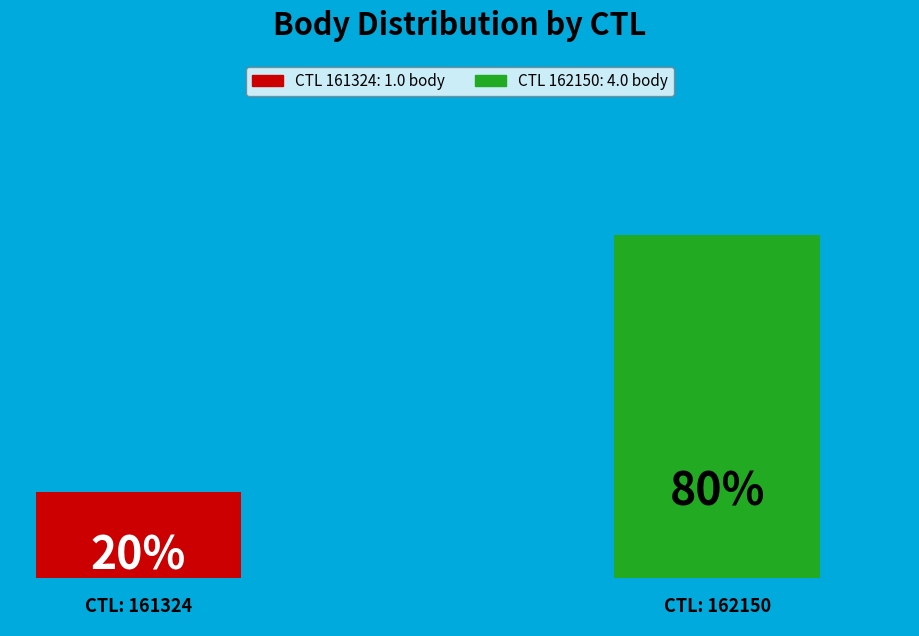

The 162150 slice represents 72% of the pie. True or false?

False